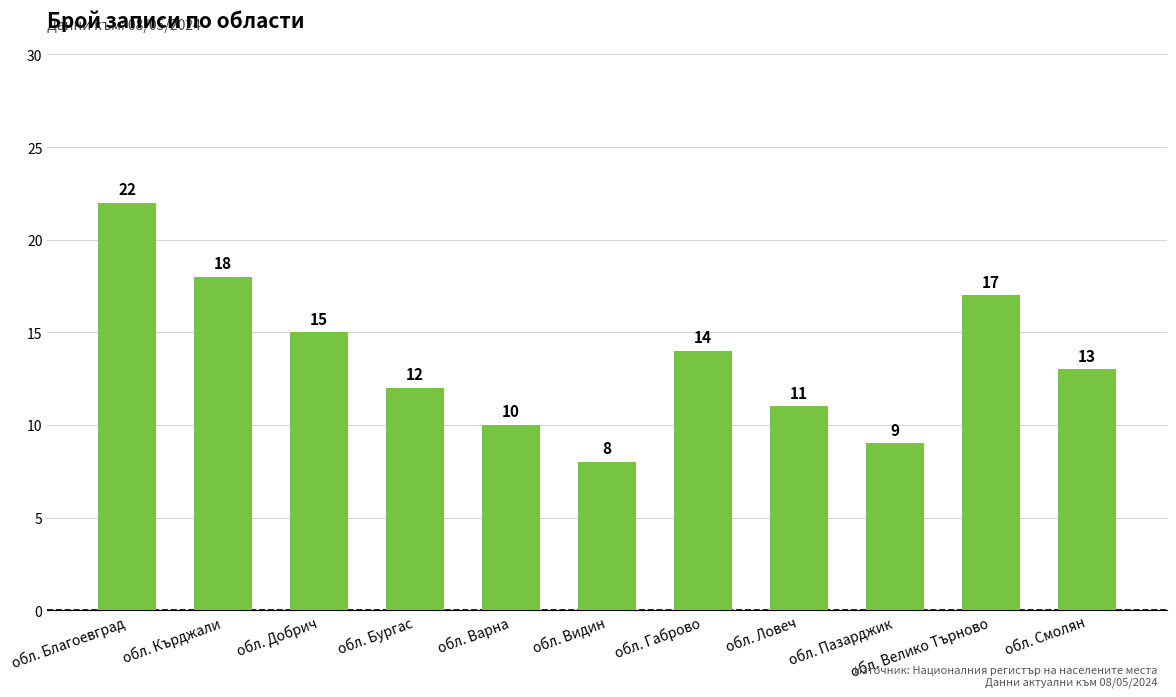

Reading right to left, what are all the values shown in this chart?

обл. Смолян=13	обл. Велико Търново=17	обл. Пазарджик=9	обл. Ловеч=11	обл. Габрово=14	обл. Видин=8	обл. Варна=10	обл. Бургас=12	обл. Добрич=15	обл. Кърджали=18	обл. Благоевград=22